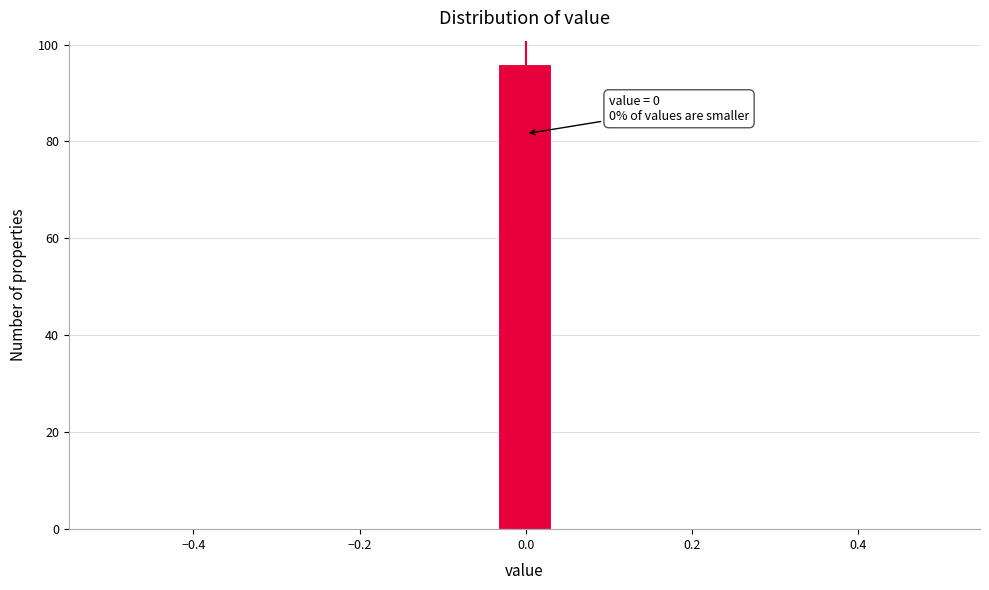

Around what value on the x-axis is the tallest bar? Give the approximate position of its centre, as read against the axis.

0.00